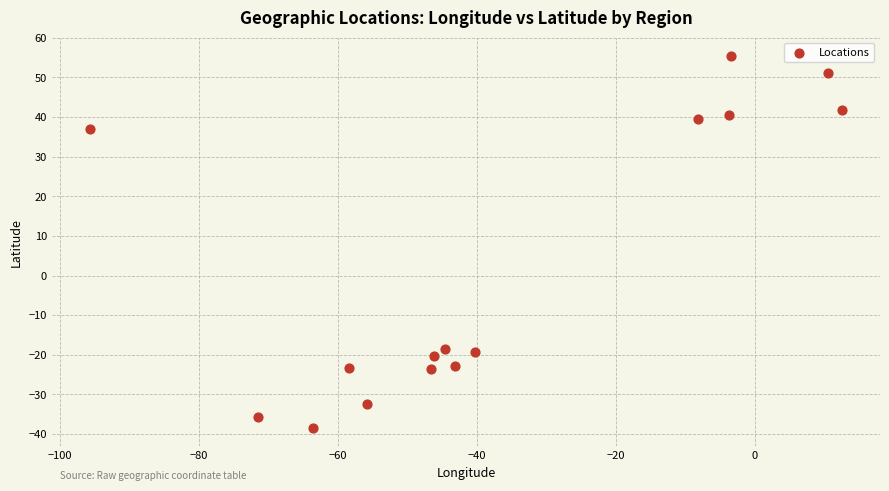

What is the range of Y values (max minus min)?

93.8